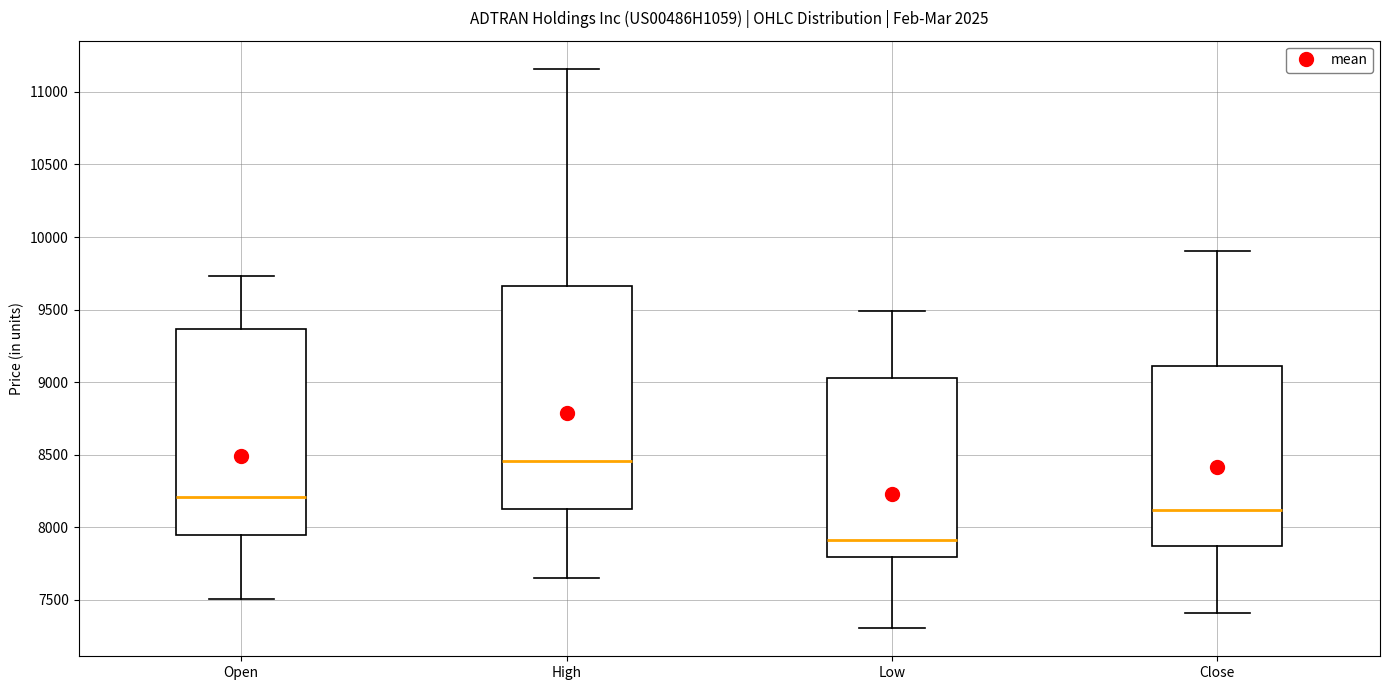

Which box's median line is the lowest?

Low